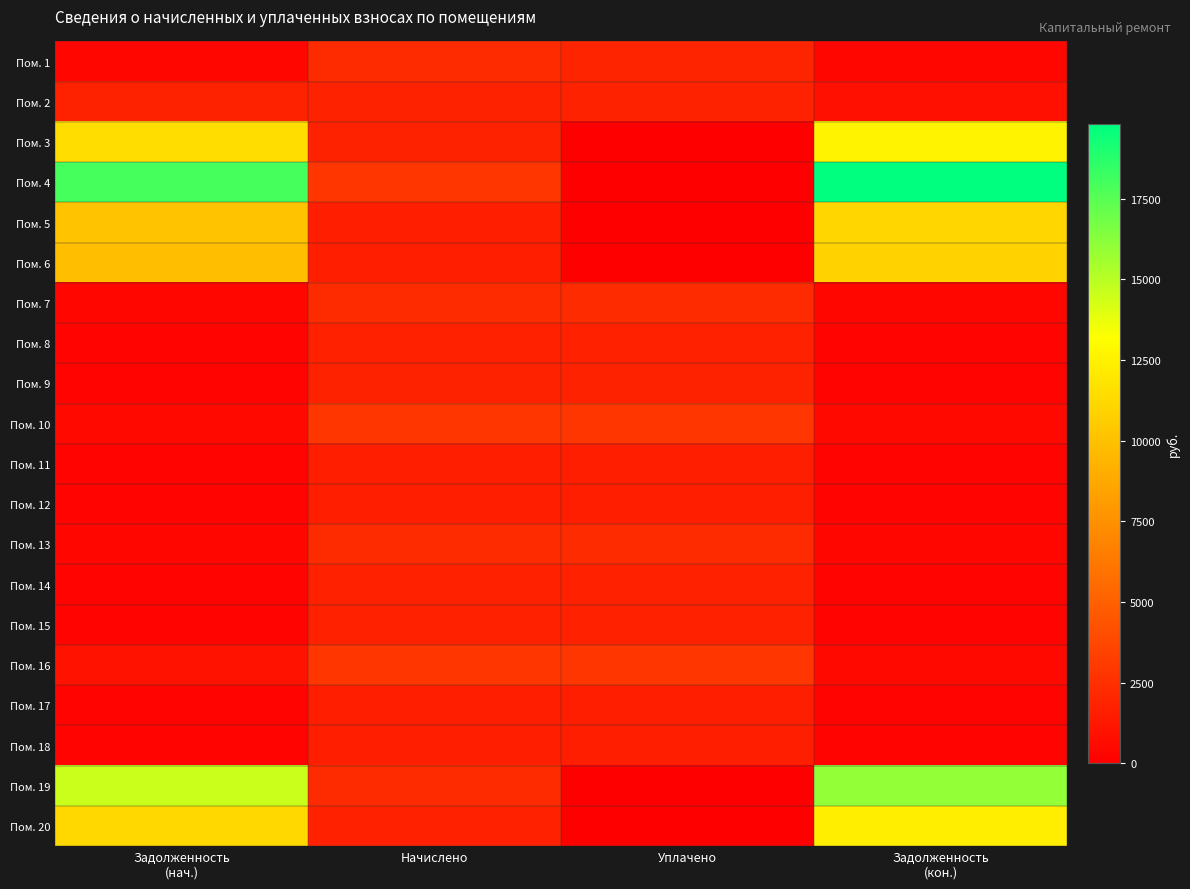

Which has a higher value, Начислено or Задолженность
(кон.)?

Начислено